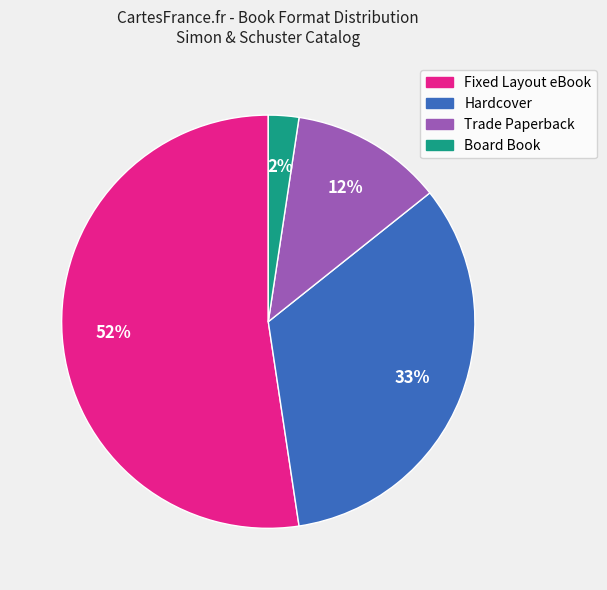

Which slice represents more than half of the pie?

Fixed Layout eBook